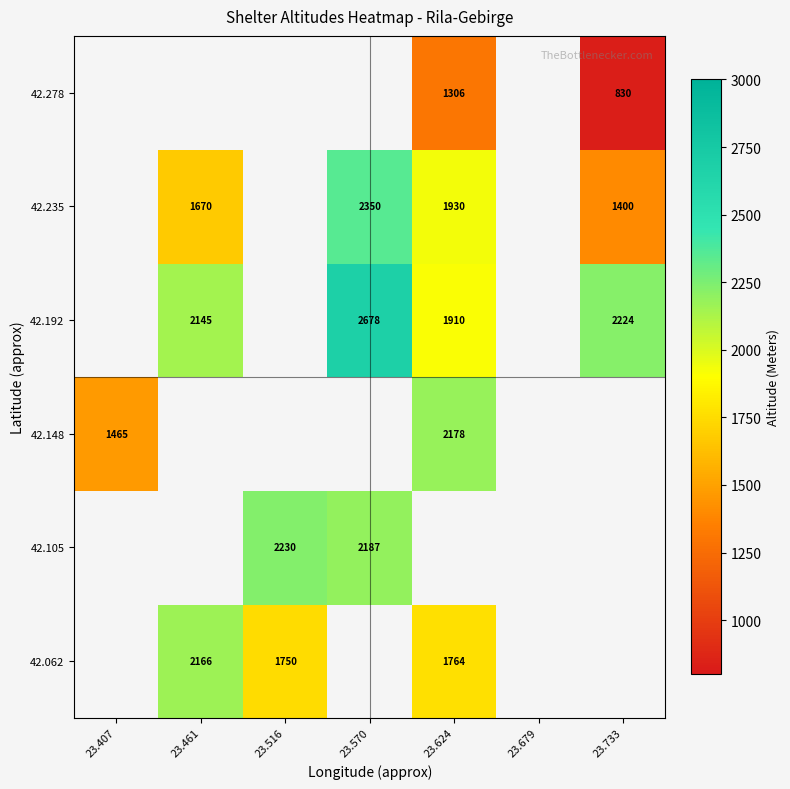

The 42.105 series shows 1401 at 23.516. True or false?

False